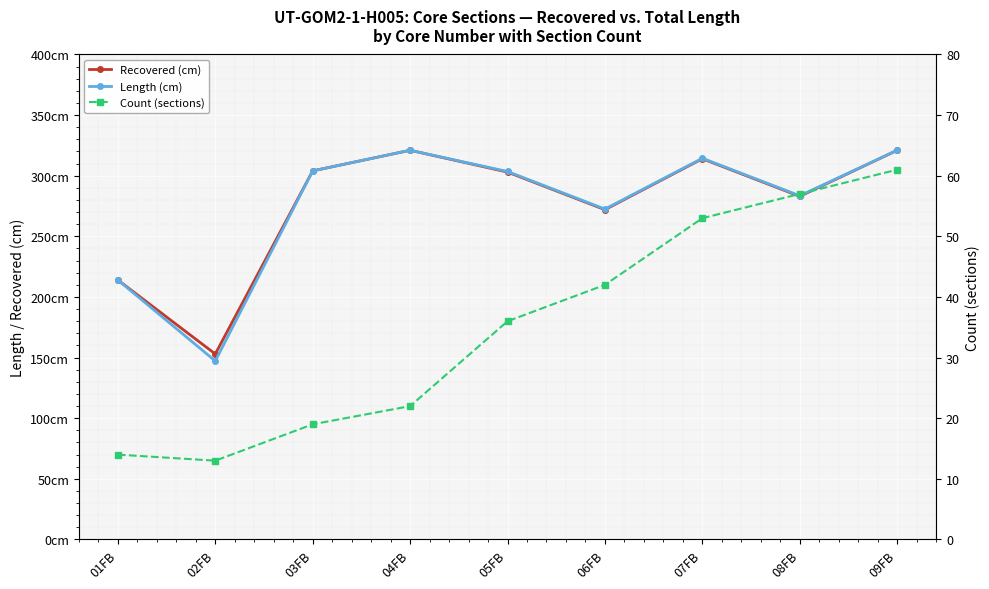

In Length (cm), how many points are higher than both neighbors (excluding endpoints)?

2